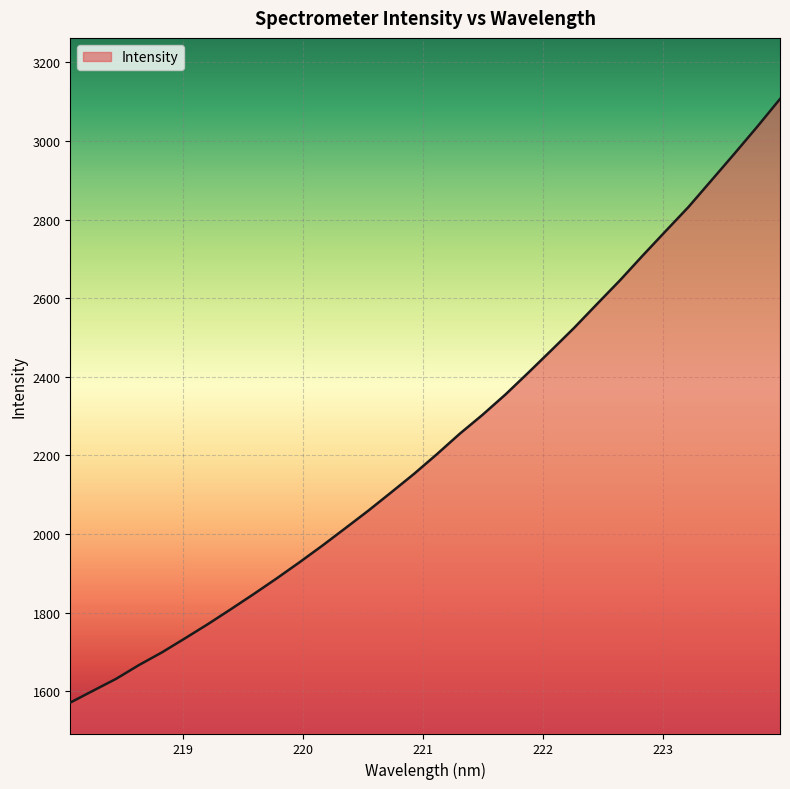

What is the maximum value shown in the chart?

3106.6